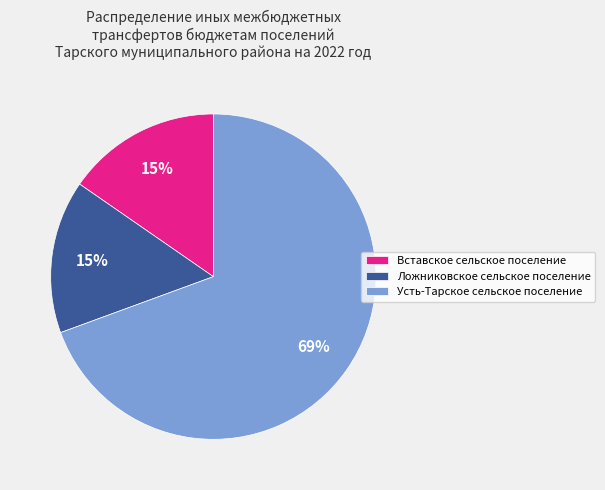

How many segments does this pie chart have?

3